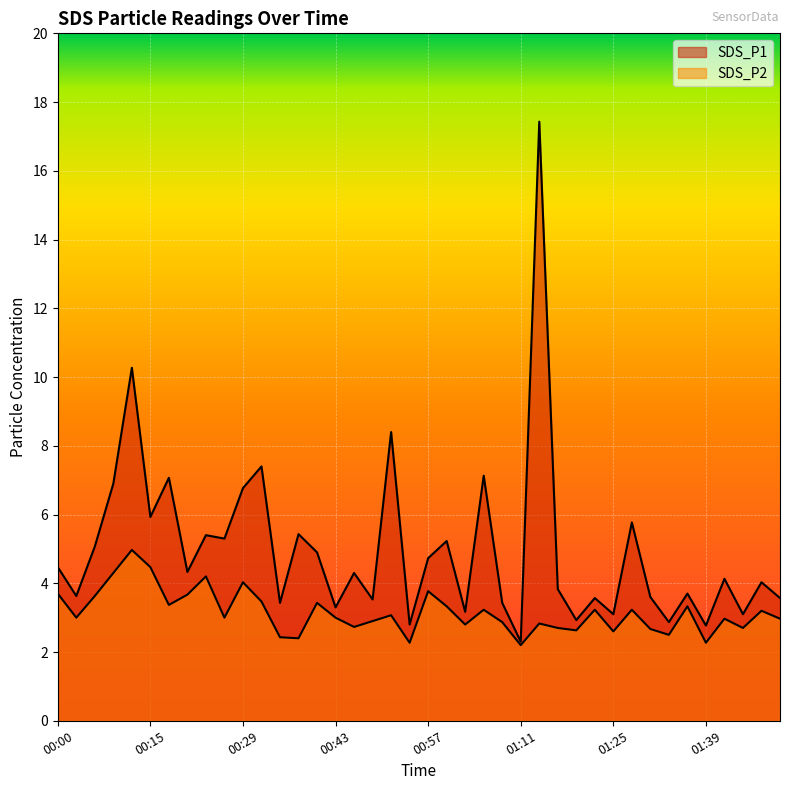

Is it true that SDS_P2 equals 6.3 at 00:06?

False